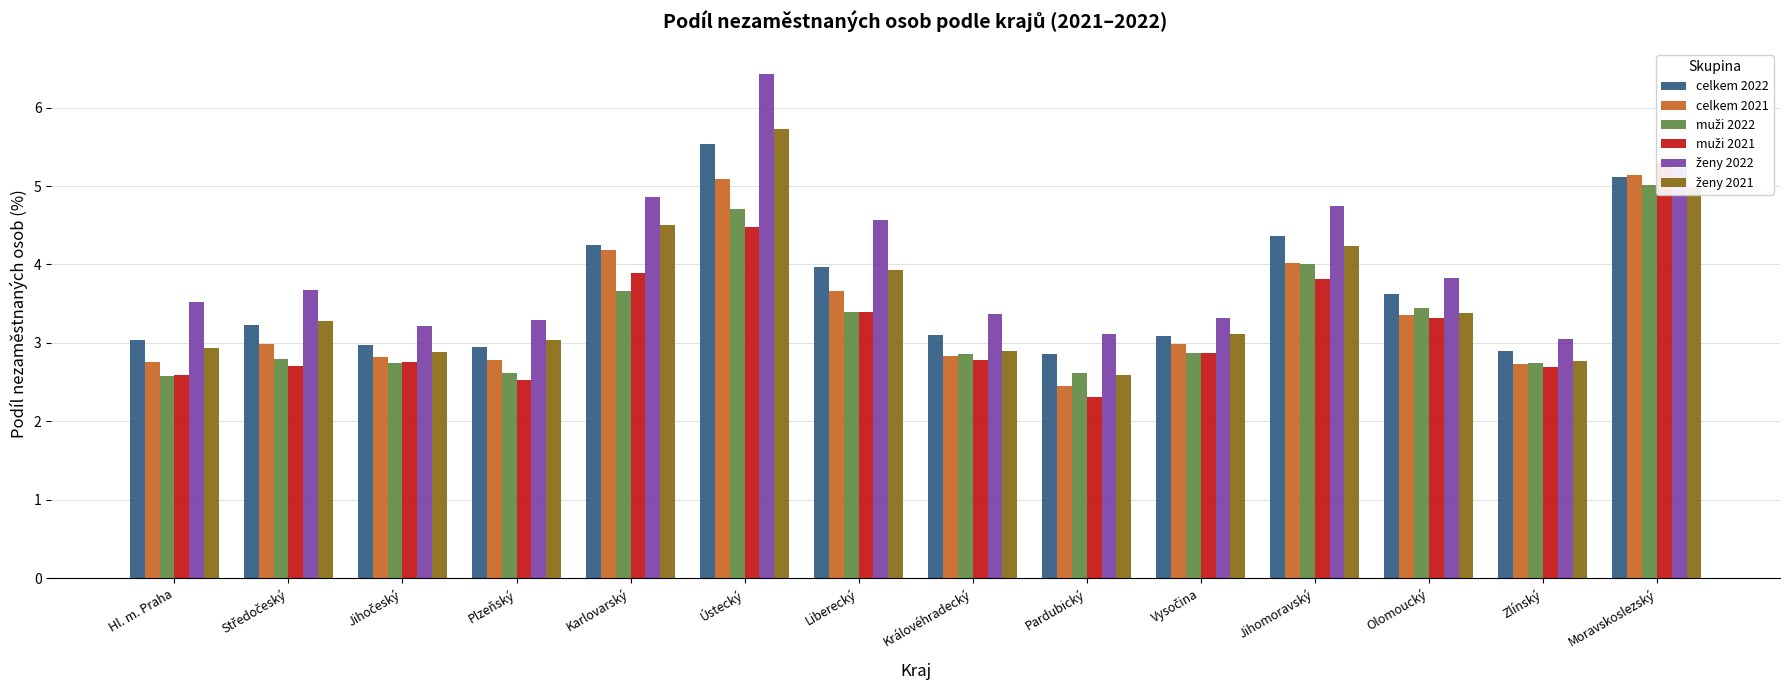

Where does the celkem 2022 series first go above 3?

Hl. m. Praha